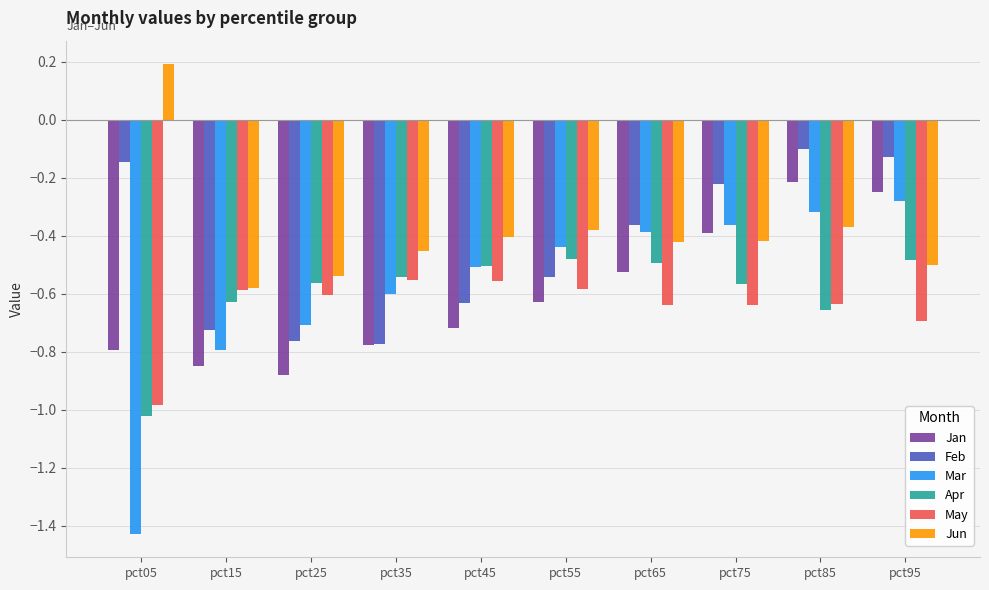

What is the difference between the highest and lowest values at pct75?

0.4